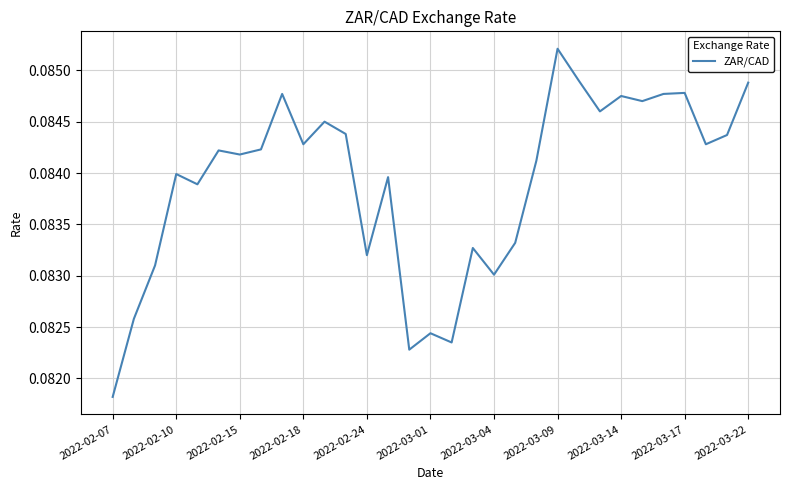

What is the sum of all values?

2.6